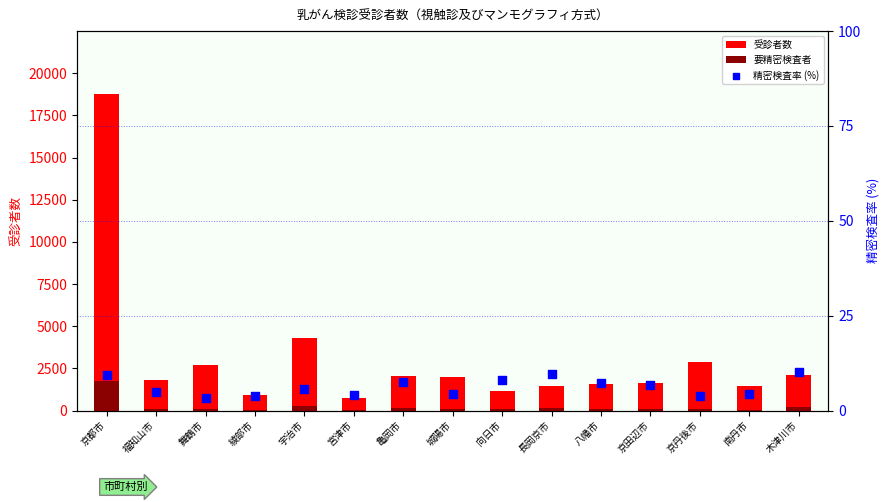

What are all the series names shown in the legend?

受診者数, 要精密検査者, 精密検査率 (%)